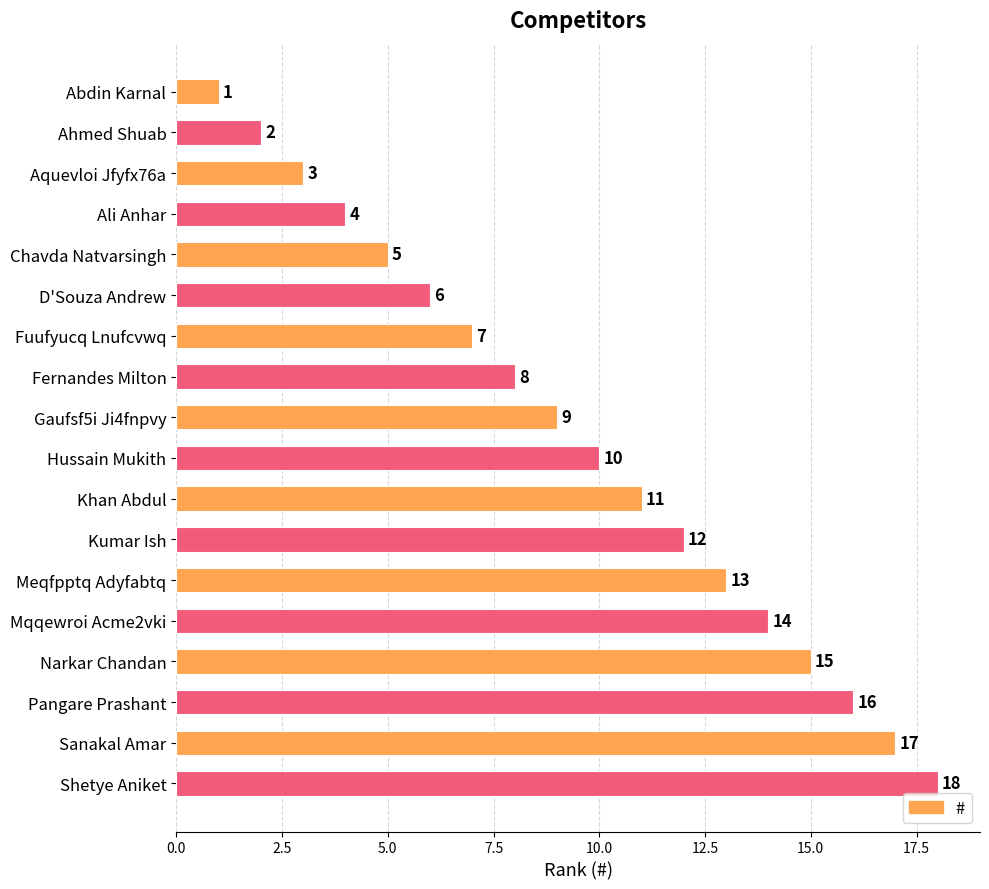

Count the number of categories in the chart.

18